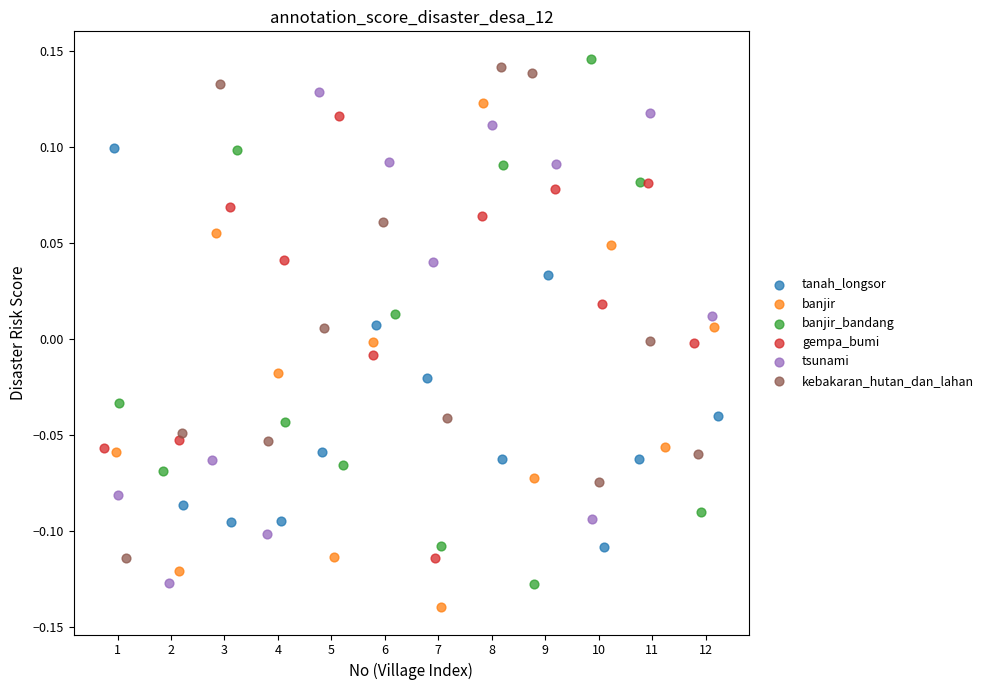

What are all the series names shown in the legend?

tanah_longsor, banjir, banjir_bandang, gempa_bumi, tsunami, kebakaran_hutan_dan_lahan